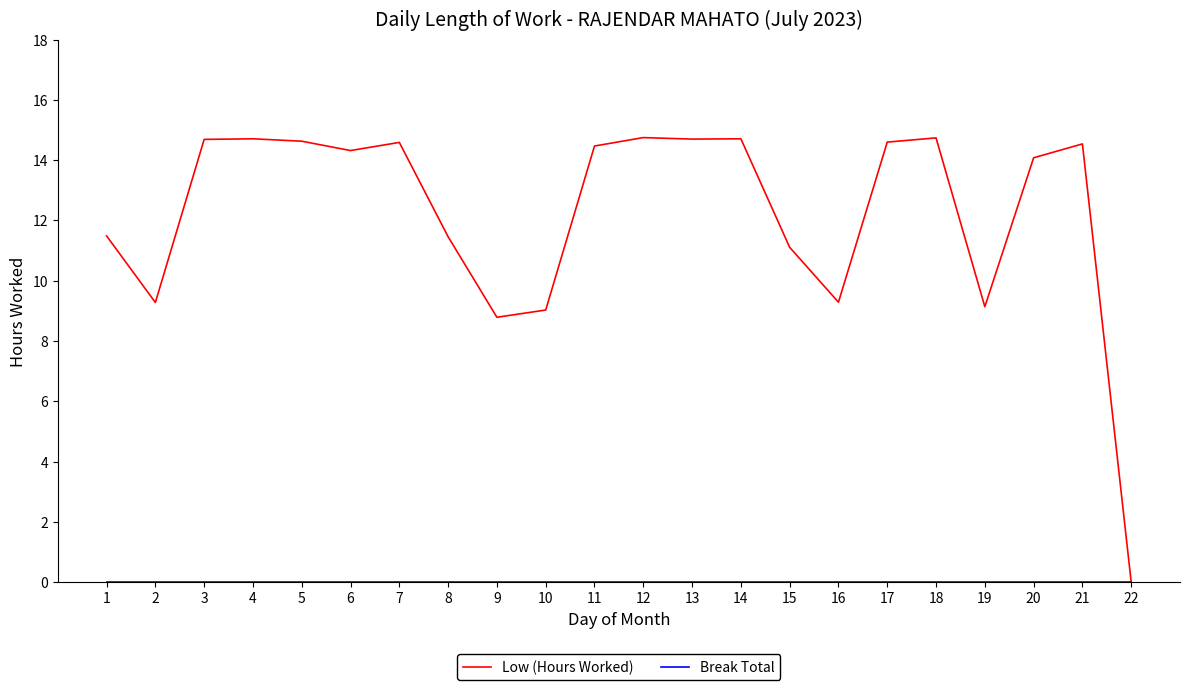

Which series has the widest spread of values?

Low (Hours Worked)